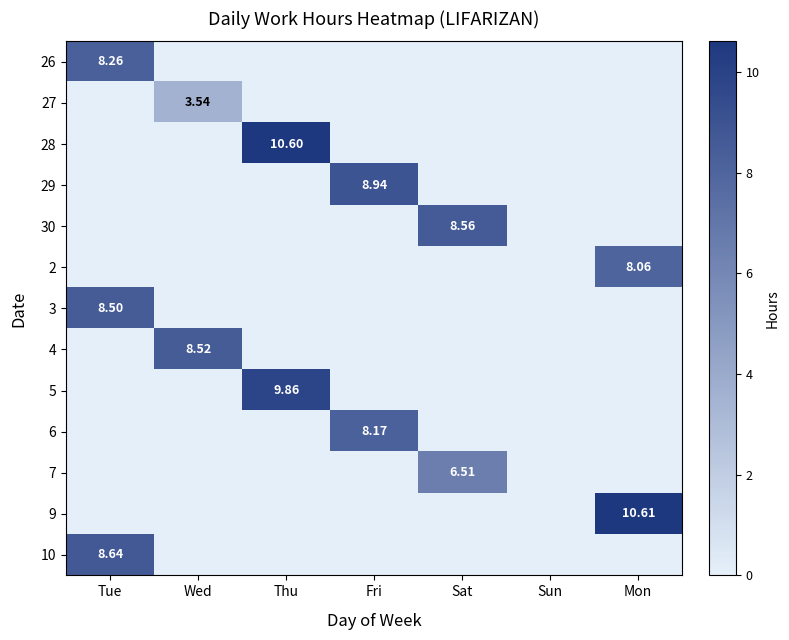

Which category has the highest value across all series?

Mon